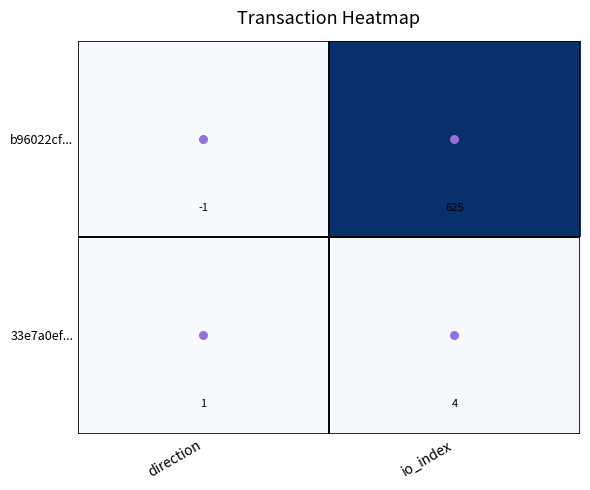

What value does the 33e7a0ef... series have at io_index?

4